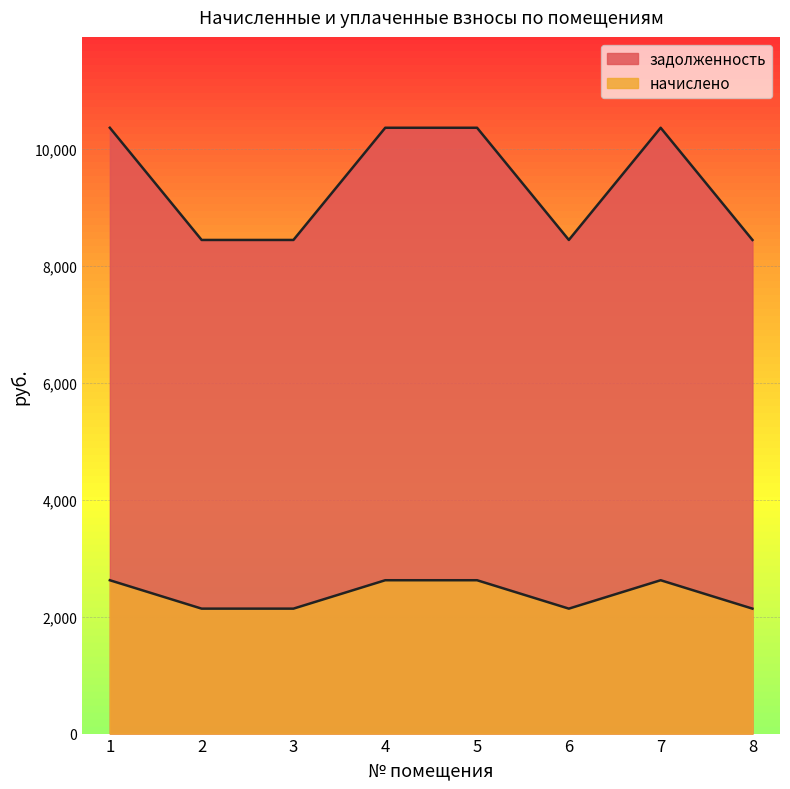

At which label is задолженность closest to 9408?

1